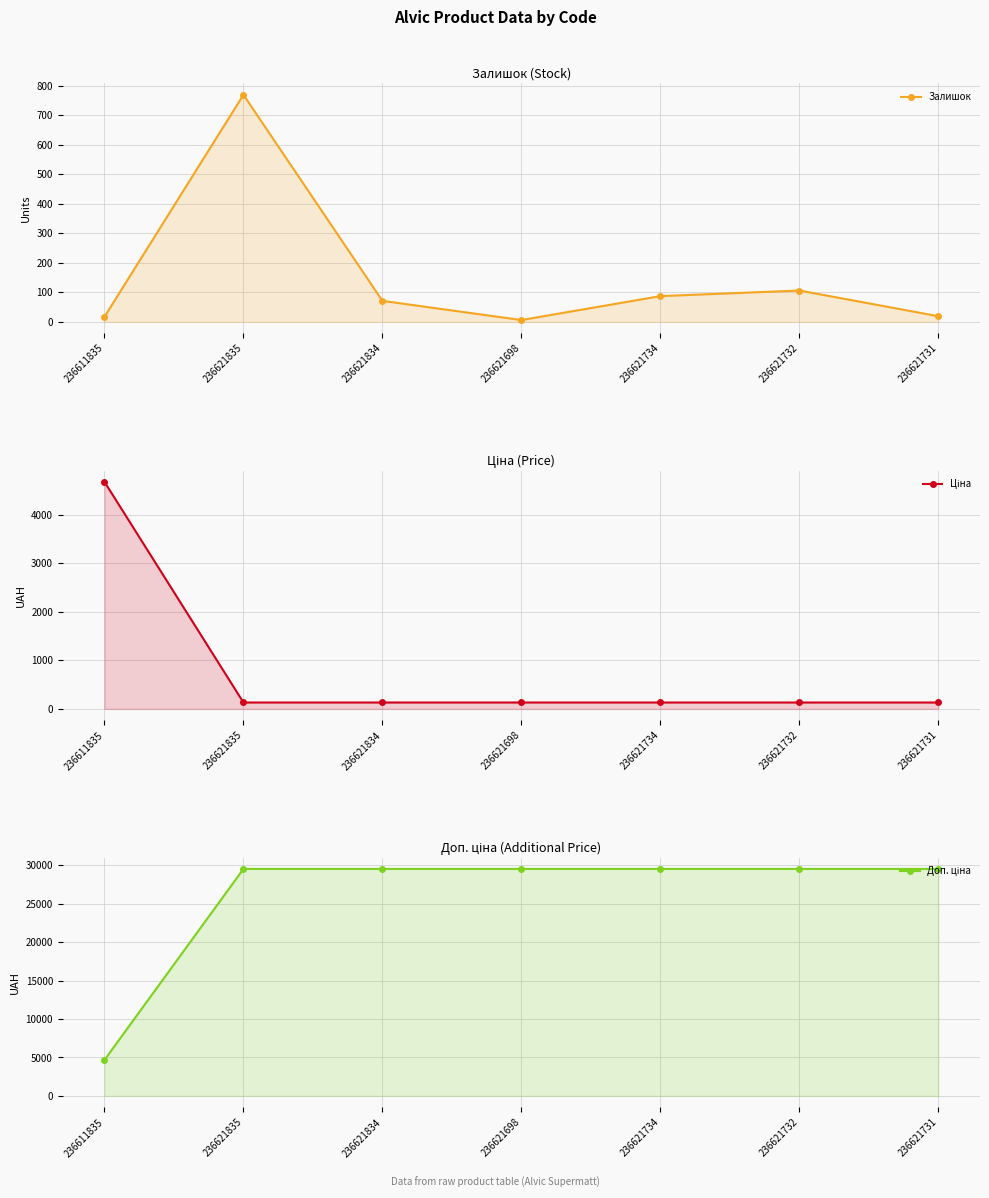

Between 236621834 and 236621731, which series saw the biggest shift?

Залишок